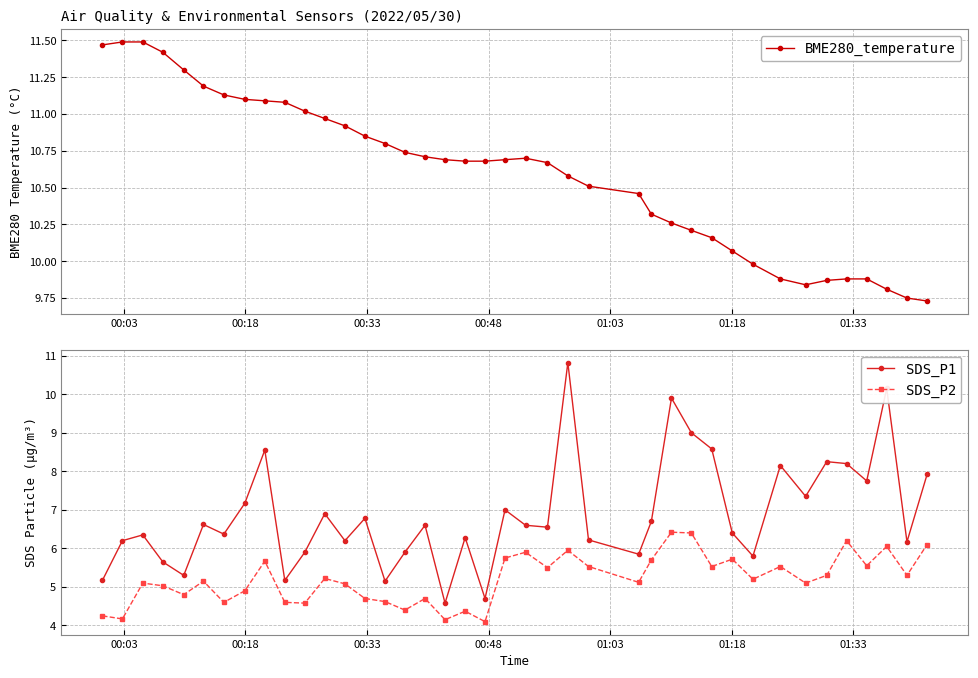

At how many categories does at least one series exceed 8?

40